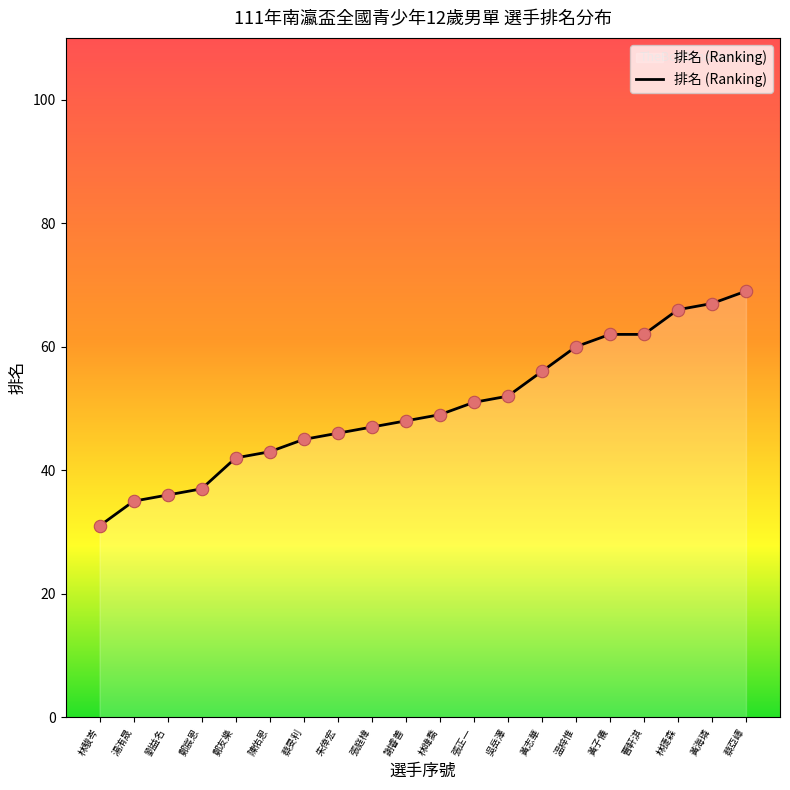

Which has a higher value, 林暐喬 or 張正一?

張正一